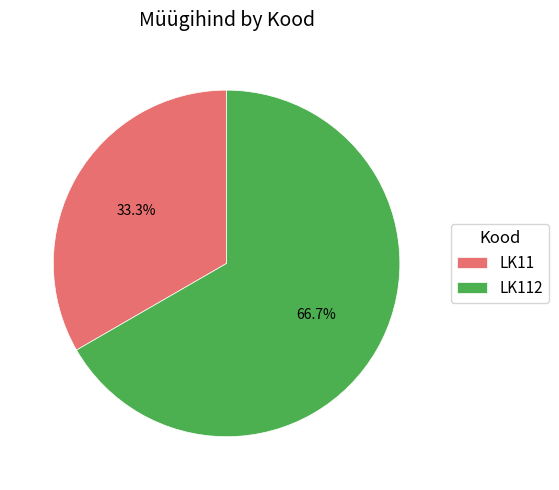

Does LK112 represent more than half of the total?

Yes